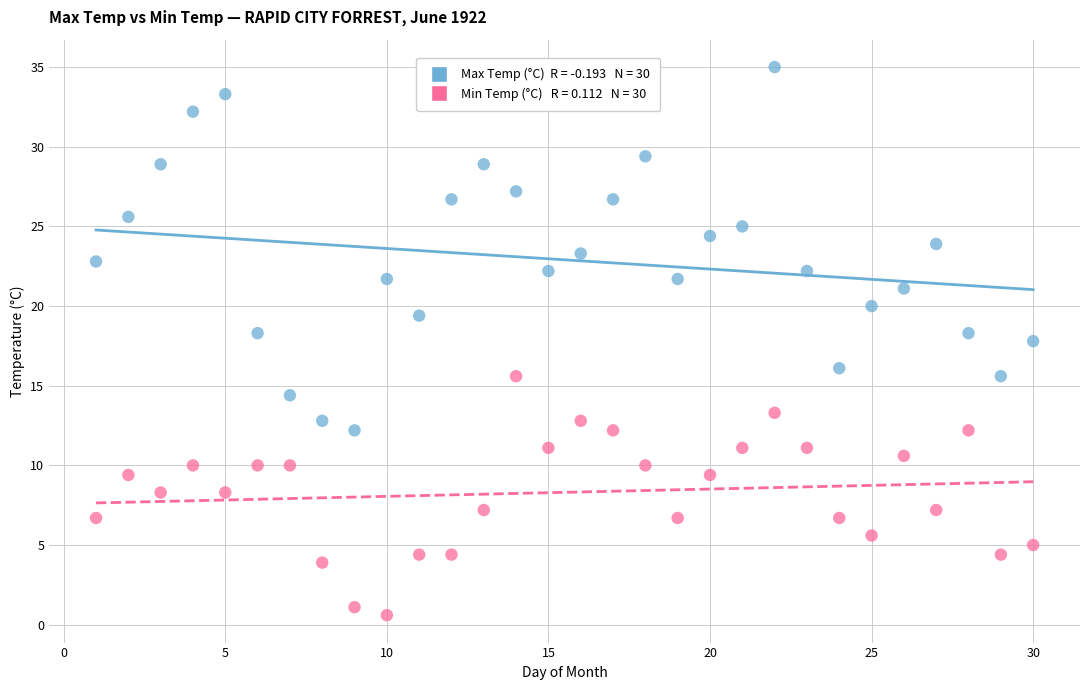

Across all data points, what is the range of Y values (max minus min)?

34.4